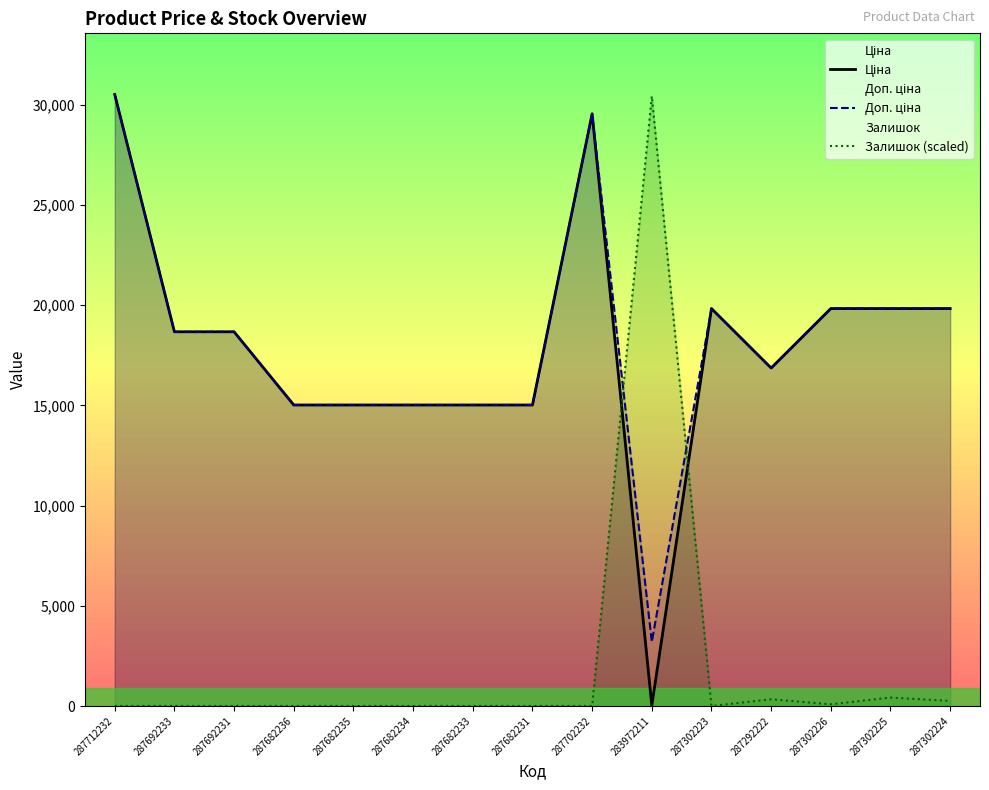

Which has a higher value, 287682235 or 287682234?

287682235